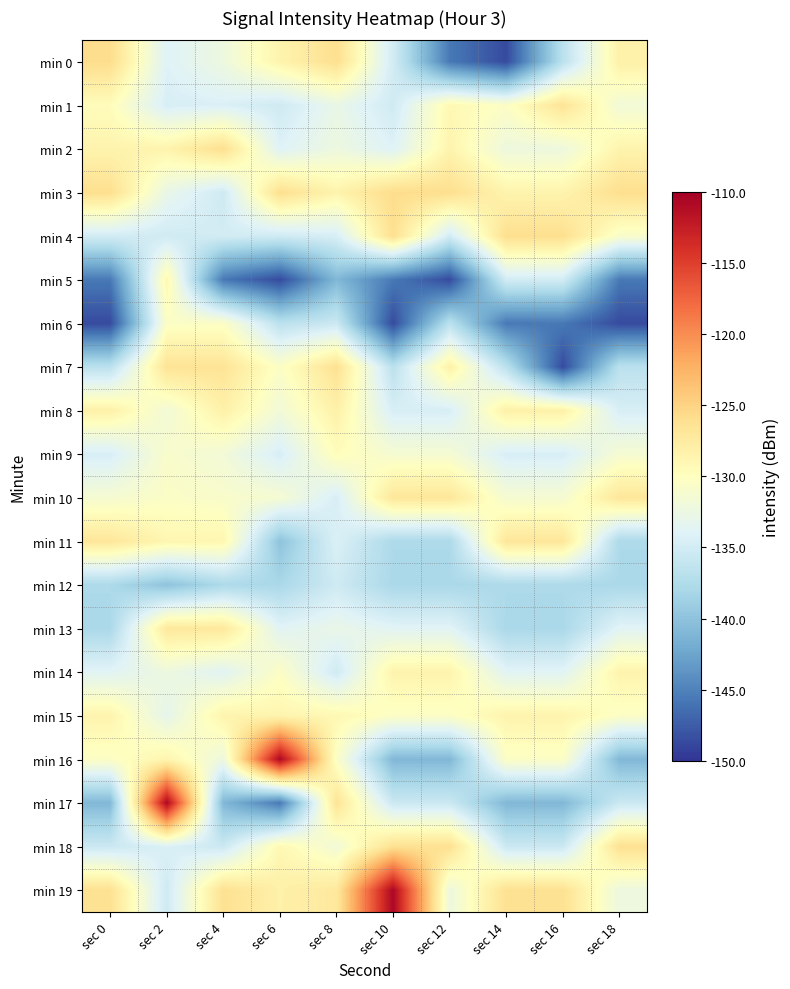

Reading left to right, what are all the values shown in this chart?

min 0: sec 0=-125.8	sec 2=-134.0	sec 4=-132.3	sec 6=-128.6	sec 8=-126.0	sec 10=-135.0	sec 12=-145.6	sec 14=-148.6	sec 16=-136.7	sec 18=-128.2
min 1: sec 0=-129.7	sec 2=-134.6	sec 4=-134.3	sec 6=-135.3	sec 8=-132.8	sec 10=-135.2	sec 12=-129.1	sec 14=-130.5	sec 16=-126.6	sec 18=-131.7
min 2: sec 0=-128.6	sec 2=-128.6	sec 4=-126.0	sec 6=-134.0	sec 8=-132.3	sec 10=-134.0	sec 12=-128.6	sec 14=-132.3	sec 16=-132.3	sec 18=-128.6
min 3: sec 0=-126.0	sec 2=-132.8	sec 4=-135.3	sec 6=-126.0	sec 8=-128.6	sec 10=-125.8	sec 12=-126.0	sec 14=-128.6	sec 16=-128.6	sec 18=-126.0
min 4: sec 0=-135.0	sec 2=-135.2	sec 4=-135.0	sec 6=-135.2	sec 8=-134.6	sec 10=-126.0	sec 12=-135.0	sec 14=-126.0	sec 16=-126.0	sec 18=-130.8
min 5: sec 0=-145.6	sec 2=-129.1	sec 4=-145.6	sec 6=-148.6	sec 8=-140.9	sec 10=-145.6	sec 12=-148.6	sec 14=-135.0	sec 16=-135.0	sec 18=-145.6
min 6: sec 0=-148.6	sec 2=-130.5	sec 4=-130.5	sec 6=-136.7	sec 8=-135.5	sec 10=-148.6	sec 12=-136.7	sec 14=-145.6	sec 16=-145.6	sec 18=-148.6
min 7: sec 0=-136.7	sec 2=-126.6	sec 4=-126.6	sec 6=-130.5	sec 8=-126.3	sec 10=-136.7	sec 12=-128.2	sec 14=-136.7	sec 16=-148.6	sec 18=-136.7
min 8: sec 0=-128.2	sec 2=-131.7	sec 4=-128.2	sec 6=-131.7	sec 8=-128.2	sec 10=-134.6	sec 12=-134.6	sec 14=-128.2	sec 16=-128.2	sec 18=-134.6
min 9: sec 0=-134.6	sec 2=-130.8	sec 4=-131.7	sec 6=-134.6	sec 8=-129.7	sec 10=-131.3	sec 12=-131.3	sec 14=-134.6	sec 16=-134.6	sec 18=-131.3
min 10: sec 0=-131.3	sec 2=-130.5	sec 4=-130.8	sec 6=-131.3	sec 8=-134.6	sec 10=-126.9	sec 12=-126.9	sec 14=-131.3	sec 16=-131.3	sec 18=-126.9
min 11: sec 0=-126.9	sec 2=-128.9	sec 4=-128.9	sec 6=-140.0	sec 8=-134.3	sec 10=-137.8	sec 12=-137.8	sec 14=-126.9	sec 16=-126.9	sec 18=-137.8
min 12: sec 0=-137.8	sec 2=-140.0	sec 4=-137.8	sec 6=-138.0	sec 8=-135.3	sec 10=-138.0	sec 12=-138.0	sec 14=-137.8	sec 16=-137.8	sec 18=-138.0
min 13: sec 0=-138.0	sec 2=-127.2	sec 4=-127.2	sec 6=-133.7	sec 8=-132.8	sec 10=-133.7	sec 12=-133.7	sec 14=-138.0	sec 16=-138.0	sec 18=-133.7
min 14: sec 0=-133.7	sec 2=-132.3	sec 4=-133.7	sec 6=-130.4	sec 8=-135.2	sec 10=-128.6	sec 12=-128.6	sec 14=-133.7	sec 16=-133.7	sec 18=-128.6
min 15: sec 0=-128.6	sec 2=-133.2	sec 4=-128.6	sec 6=-128.7	sec 8=-129.1	sec 10=-130.4	sec 12=-130.4	sec 14=-128.6	sec 16=-128.6	sec 18=-130.4
min 16: sec 0=-130.4	sec 2=-128.7	sec 4=-132.3	sec 6=-110.7	sec 8=-130.5	sec 10=-140.9	sec 12=-140.9	sec 14=-130.4	sec 16=-130.4	sec 18=-140.9
min 17: sec 0=-140.9	sec 2=-110.7	sec 4=-140.9	sec 6=-145.6	sec 8=-126.6	sec 10=-135.5	sec 12=-135.5	sec 14=-140.9	sec 16=-140.9	sec 18=-135.5
min 18: sec 0=-135.5	sec 2=-134.3	sec 4=-135.5	sec 6=-129.1	sec 8=-131.7	sec 10=-126.3	sec 12=-126.3	sec 14=-135.5	sec 16=-135.5	sec 18=-126.3
min 19: sec 0=-126.3	sec 2=-135.3	sec 4=-126.3	sec 6=-128.2	sec 8=-127.2	sec 10=-110.7	sec 12=-132.3	sec 14=-126.3	sec 16=-126.3	sec 18=-132.3